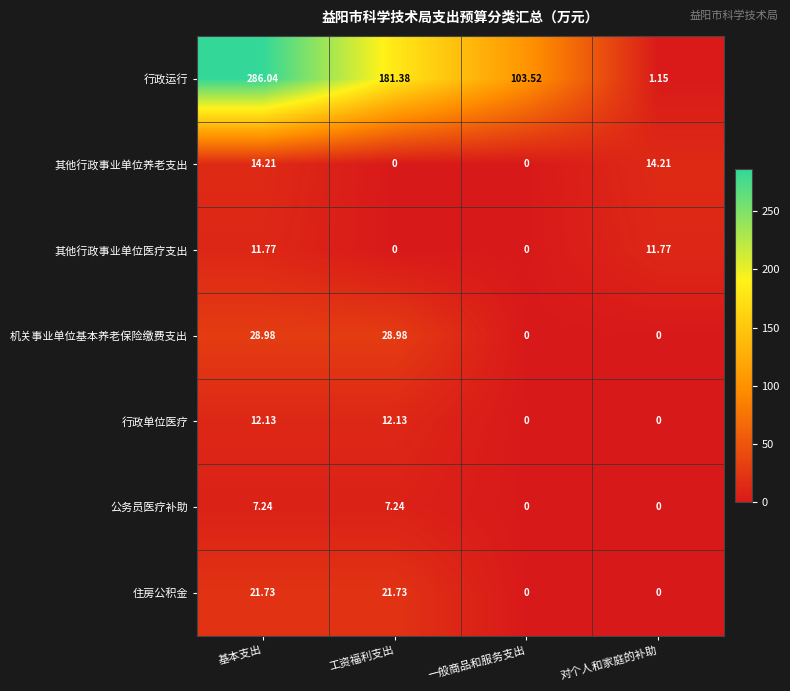

Which series changed the most between 基本支出 and 工资福利支出?

行政运行